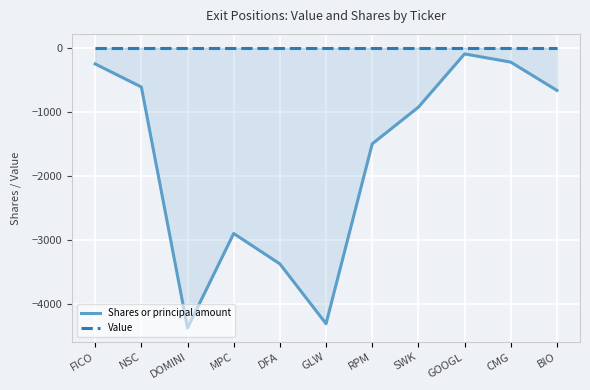

Rank the series by their average value, from lowest to highest.

Shares or principal amount, Value